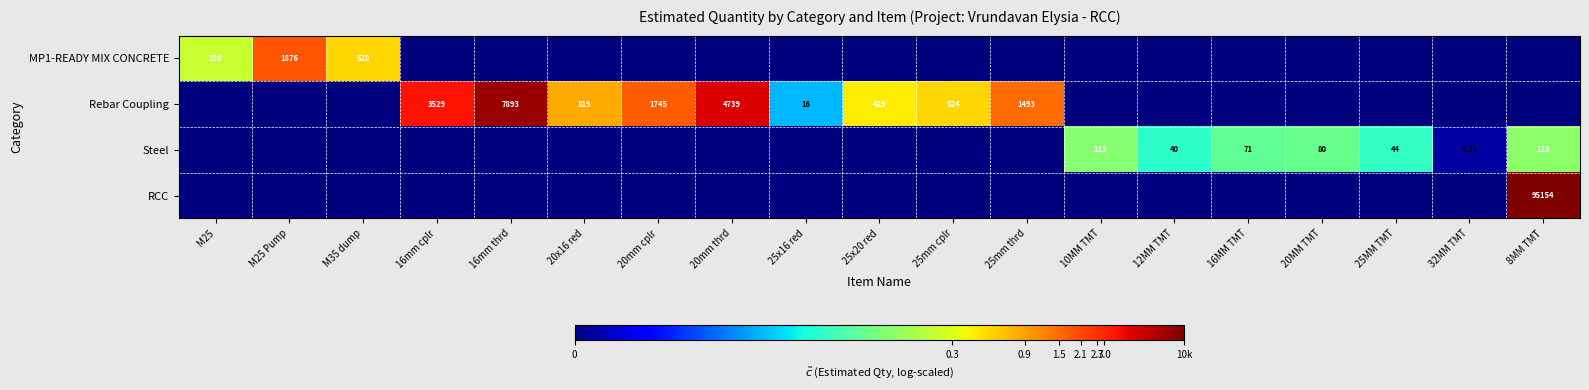

The value of RCC at 12MM TMT is -7.2. True or false?

False